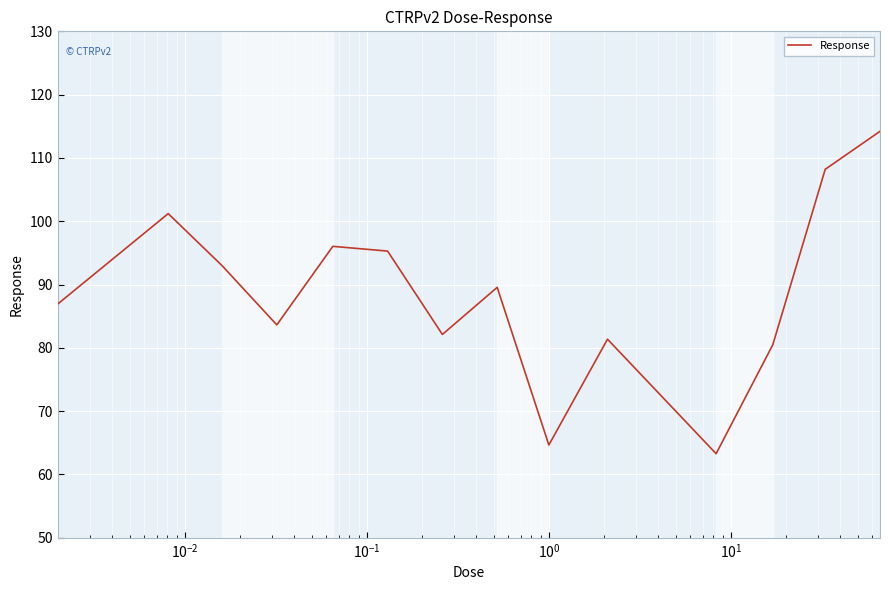

What is the maximum value shown in the chart?

114.2